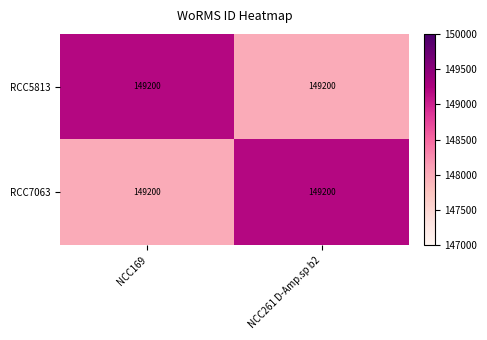

At which category does the chart reach its peak across all series?

NCC169